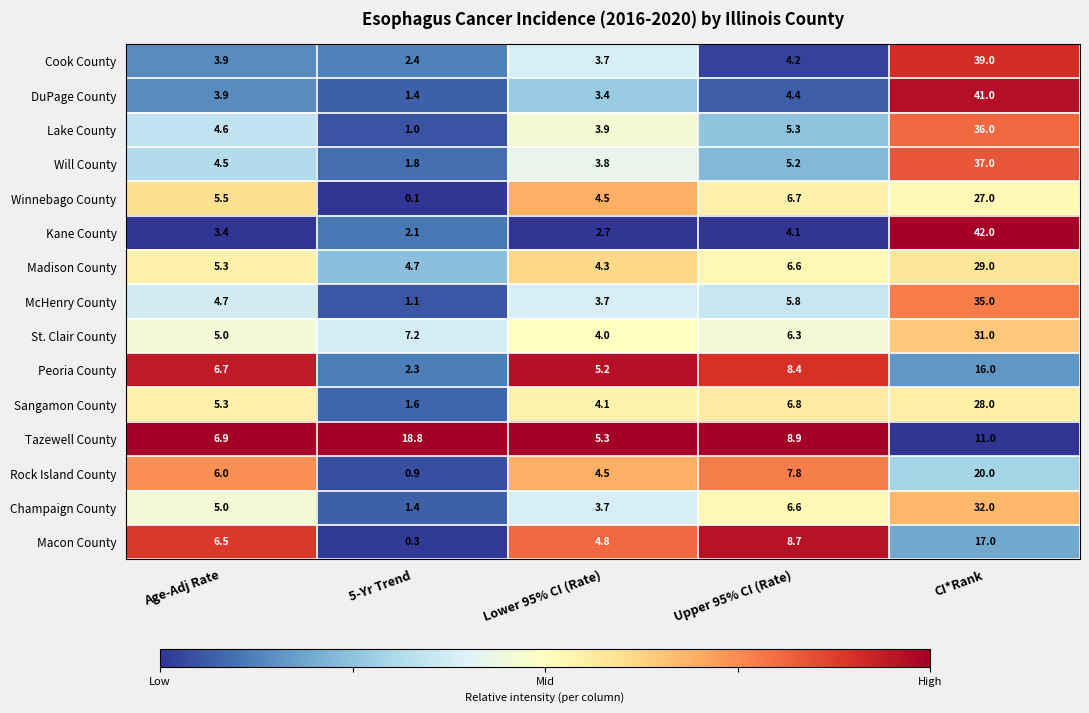

What is the average value of the Will County series?

10.5